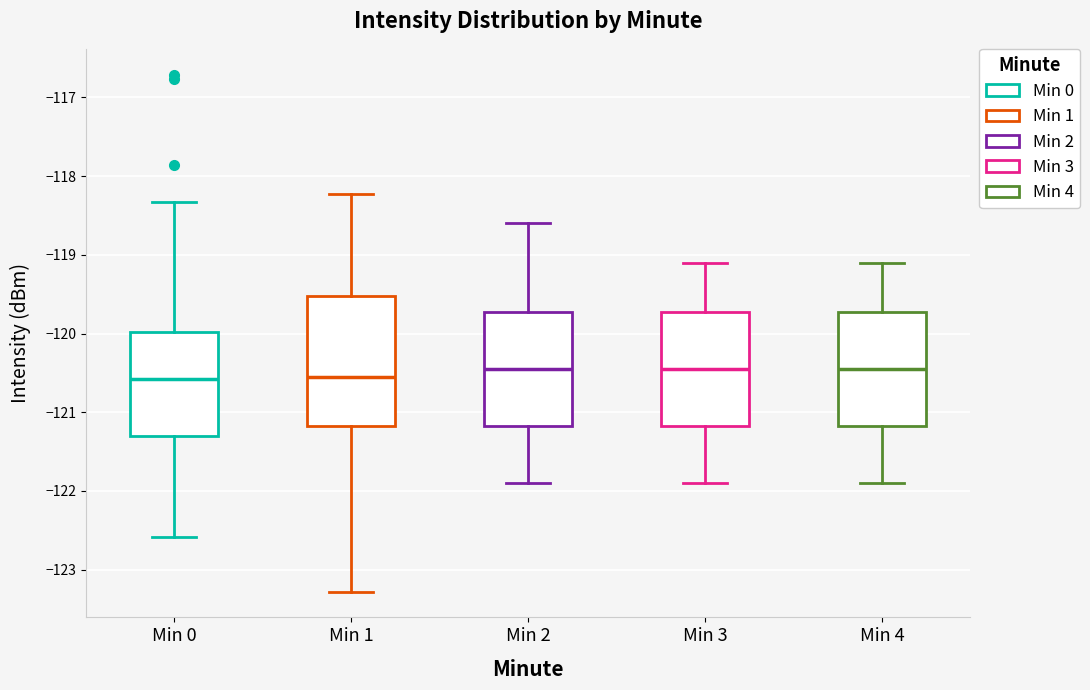

Where is the upper edge of the box for Min 4 on the y-axis? The values are not printed on the chart, so give them approximately, as read against the axis.

-119.7